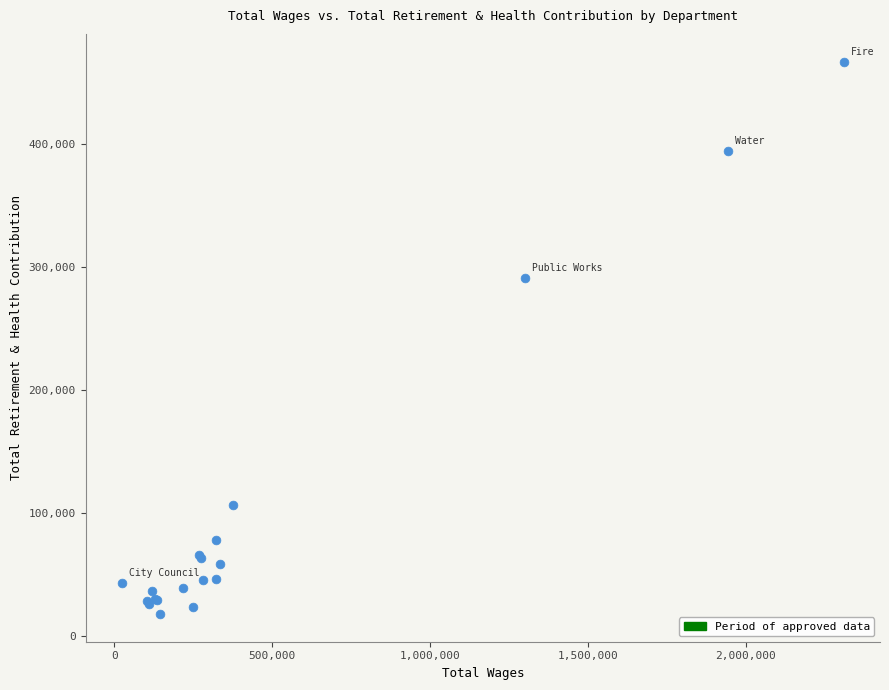

What Y value in the scatter plot is closest to 242582?

291575